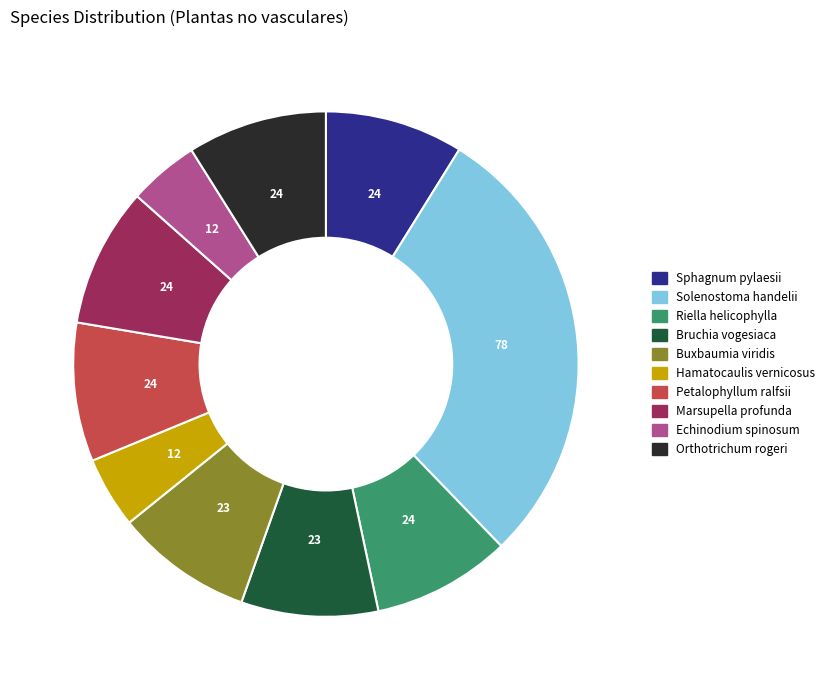

What is the largest slice in the pie chart?

Solenostoma handelii